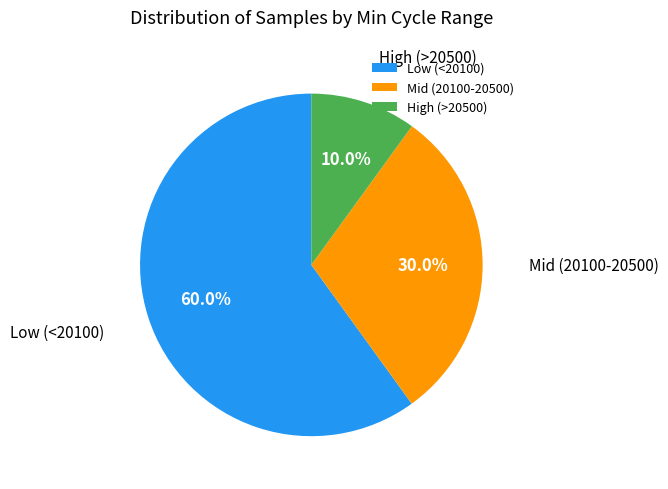

Which has a higher value, High (>20500) or Mid (20100-20500)?

Mid (20100-20500)